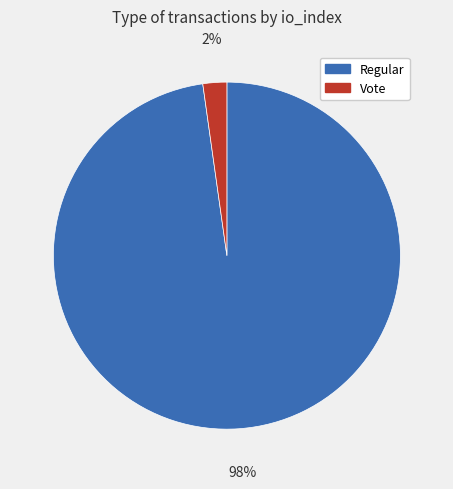

Which category has the biggest portion of the pie?

Regular